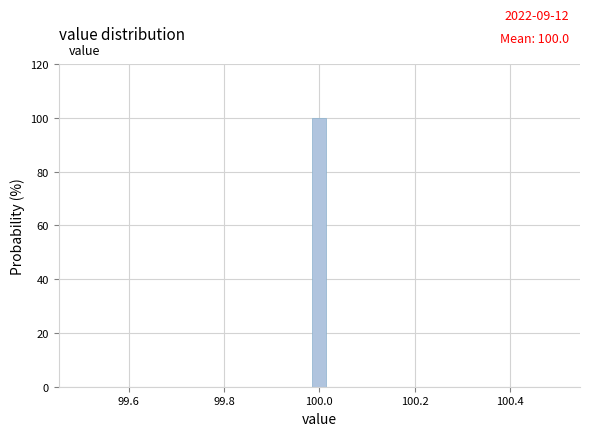

Around what value on the x-axis is the tallest bar? Give the approximate position of its centre, as read against the axis.

100.00